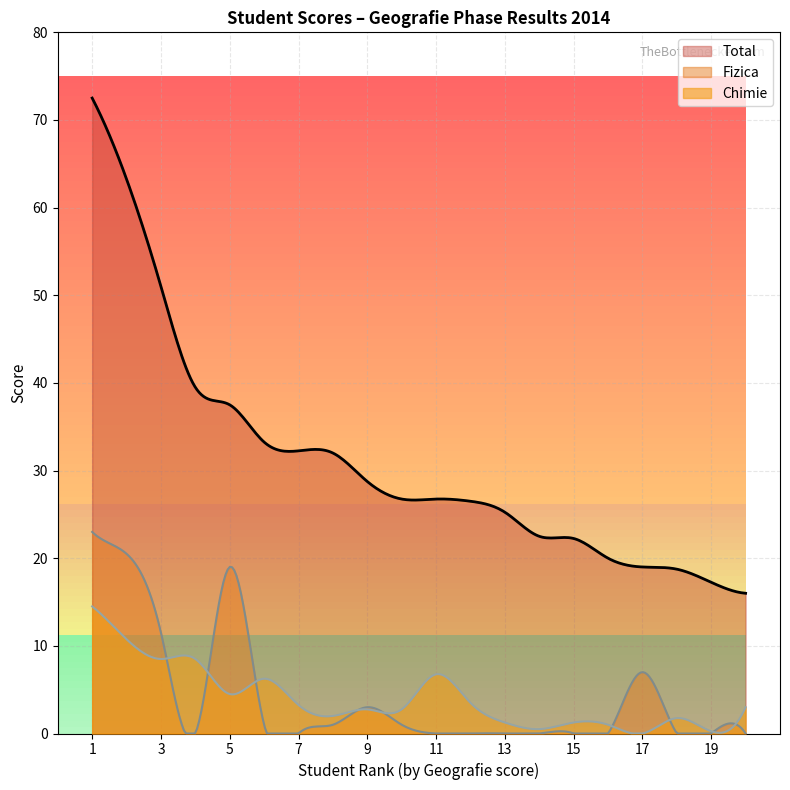

How many lines are shown in the chart?

3